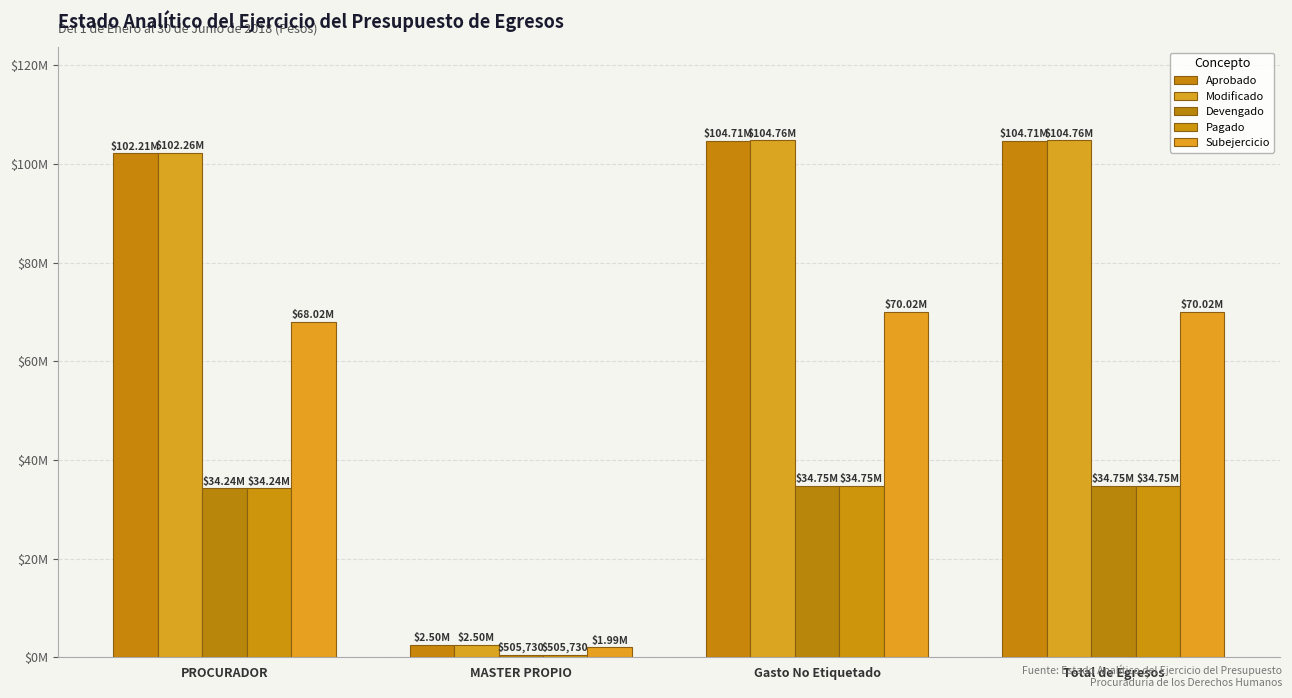

Are the bars horizontal?

No